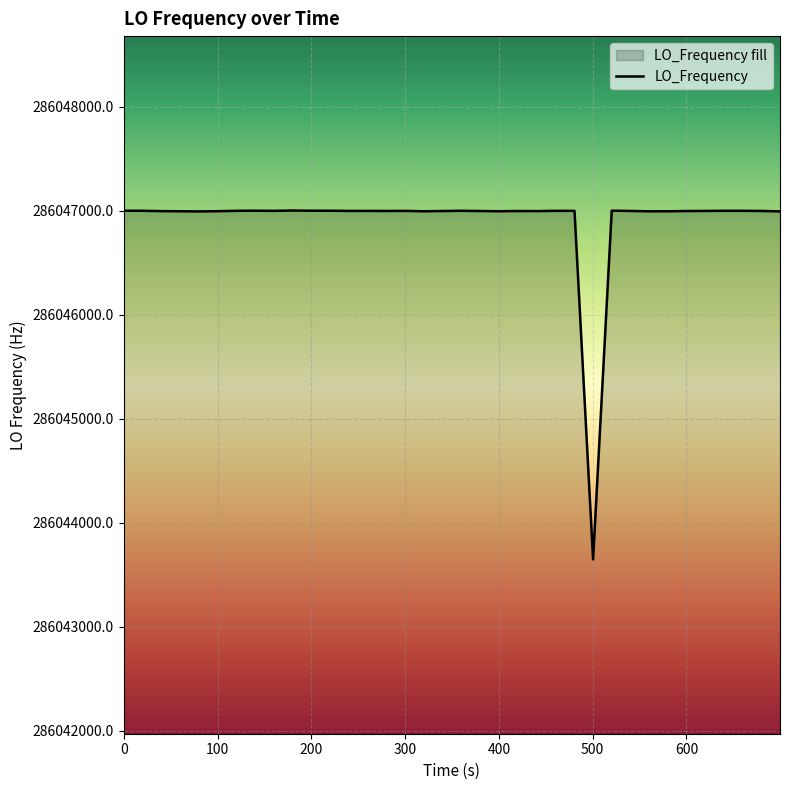

What is the difference between the maximum and second lowest values?

8.6